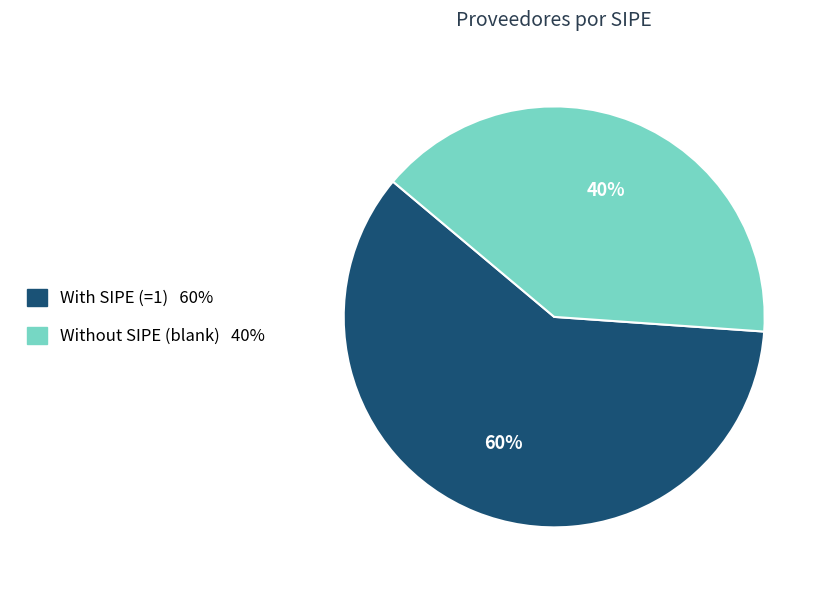

How many segments does this pie chart have?

2